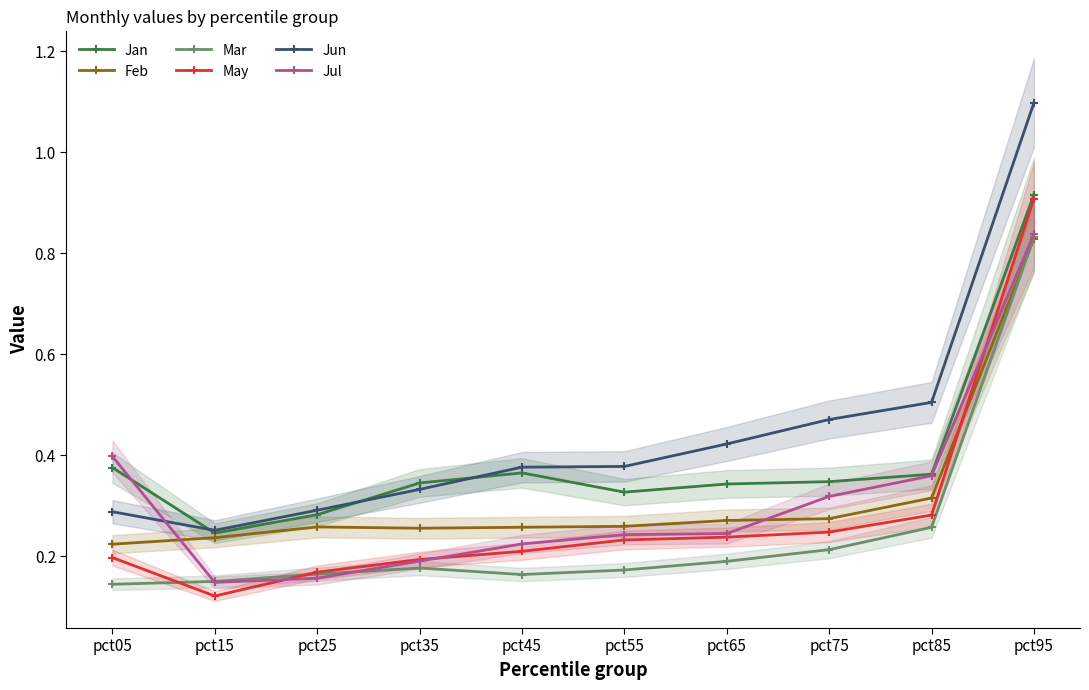

True or false: Feb and Jan intersect in this chart.

False